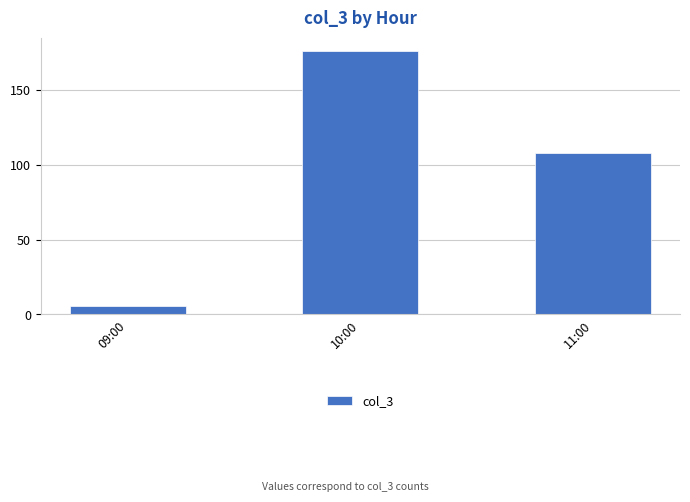

How many series are shown in this chart?

1